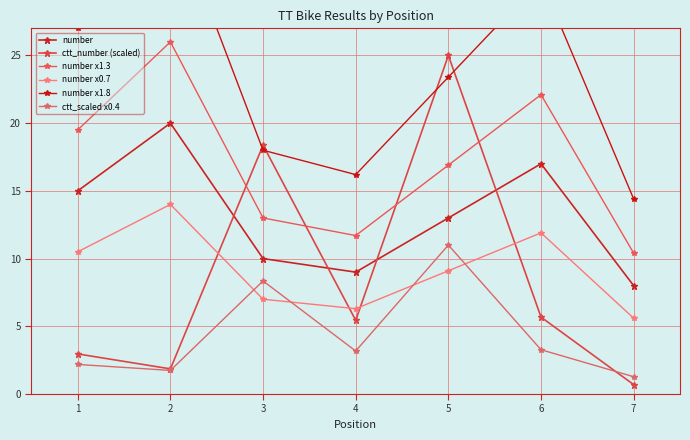

Which series has the widest spread of values?

ctt_number (scaled)